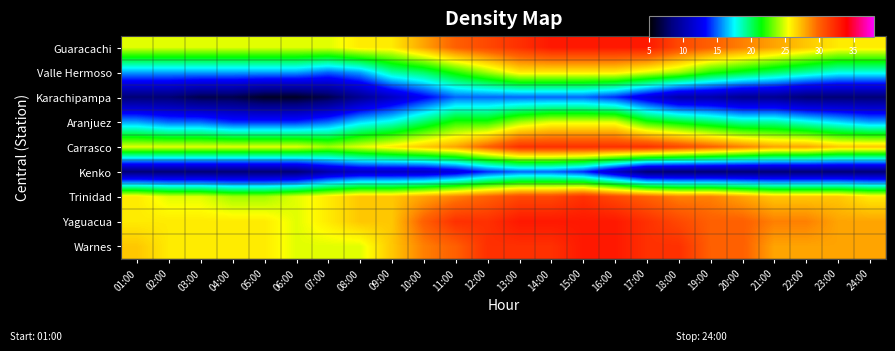

What is the spread (max minus min) of values at 09:00?

16